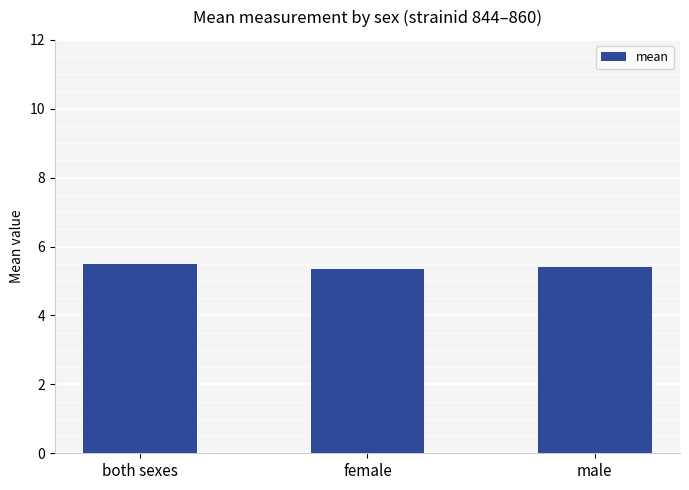

What is the minimum value shown in the chart?

5.4